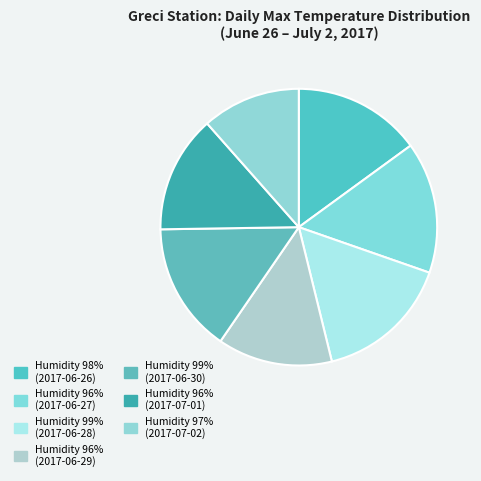

Rank the categories by value from highest to lowest.

2017-06-28, 2017-06-27, 2017-06-30, 2017-06-26, 2017-07-01, 2017-06-29, 2017-07-02